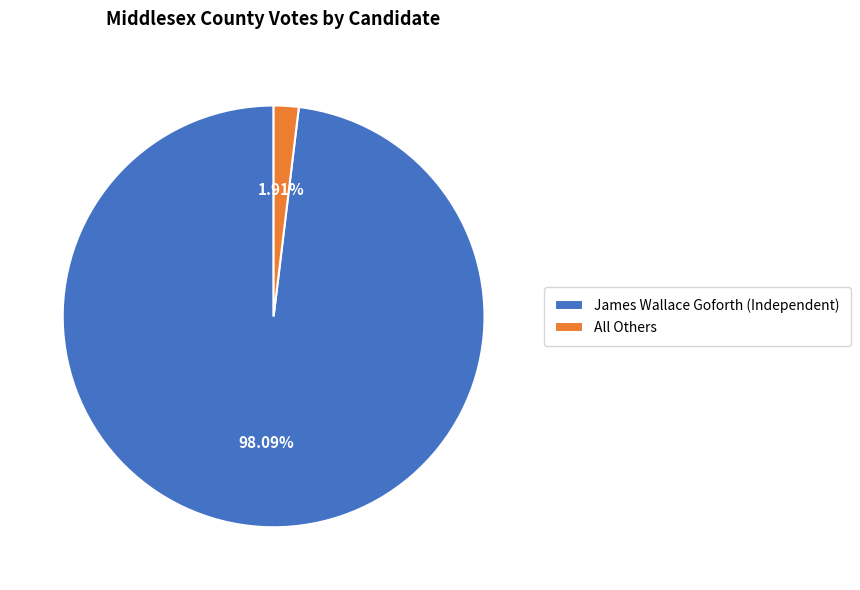

Between All Others and James Wallace Goforth (Independent), which is larger?

James Wallace Goforth (Independent)